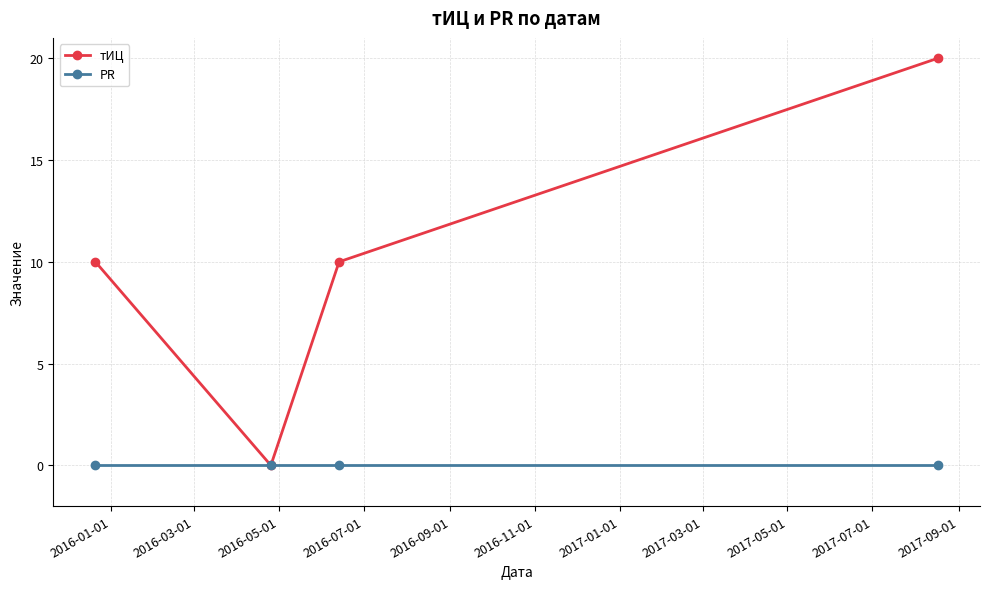

Which series has the largest range (max minus min)?

тИЦ